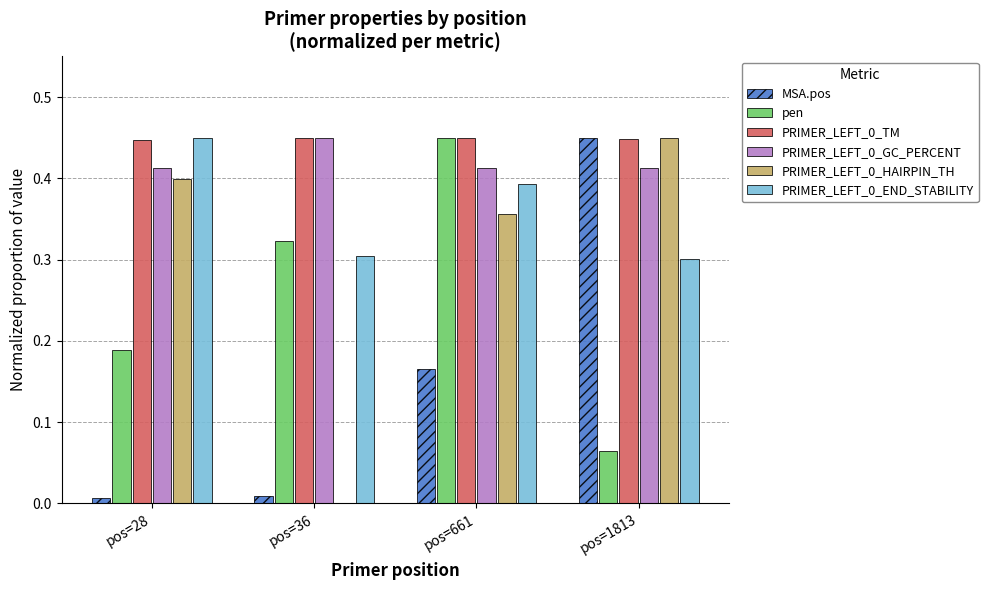

True or false: MSA.pos has a value of 0.0 at pos=28.

True